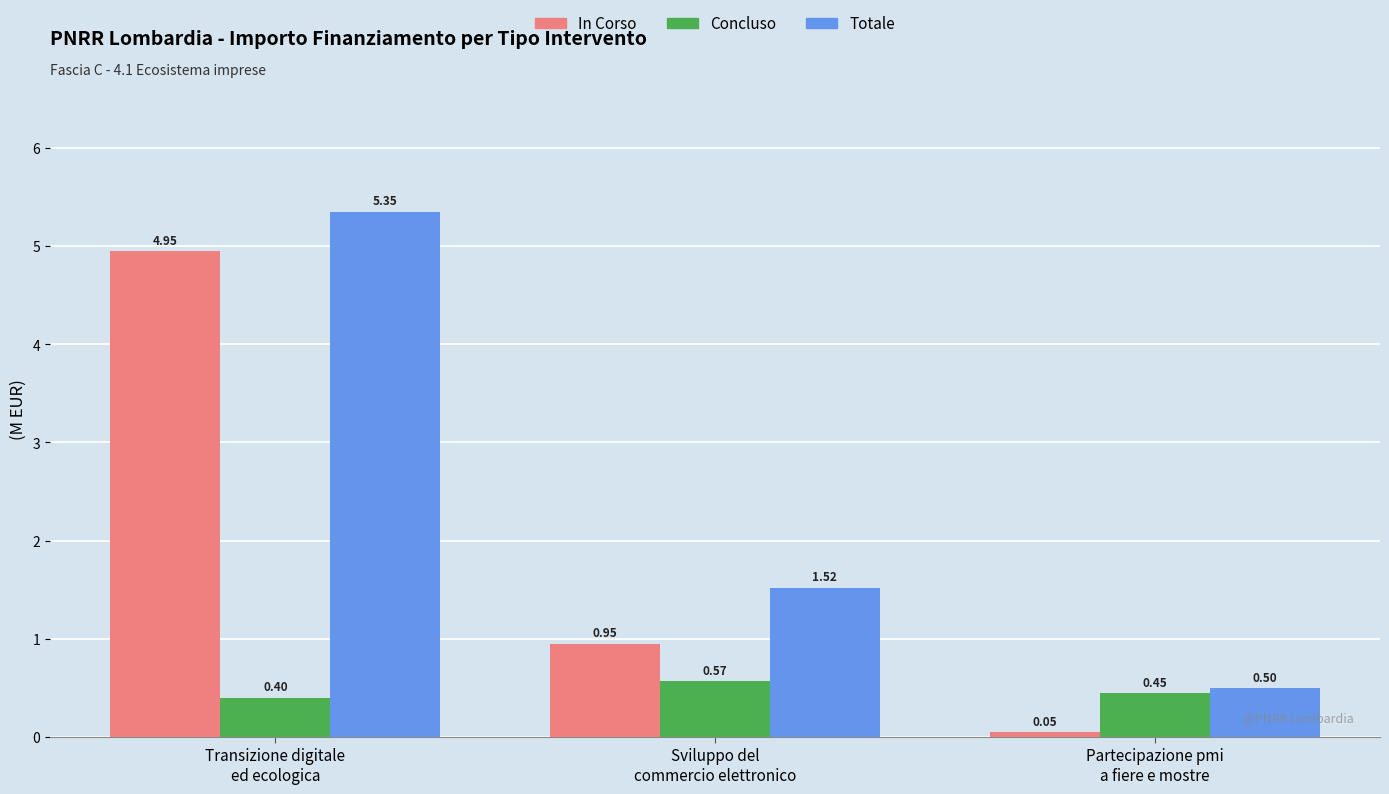

At how many categories does at least one series exceed 0?

3